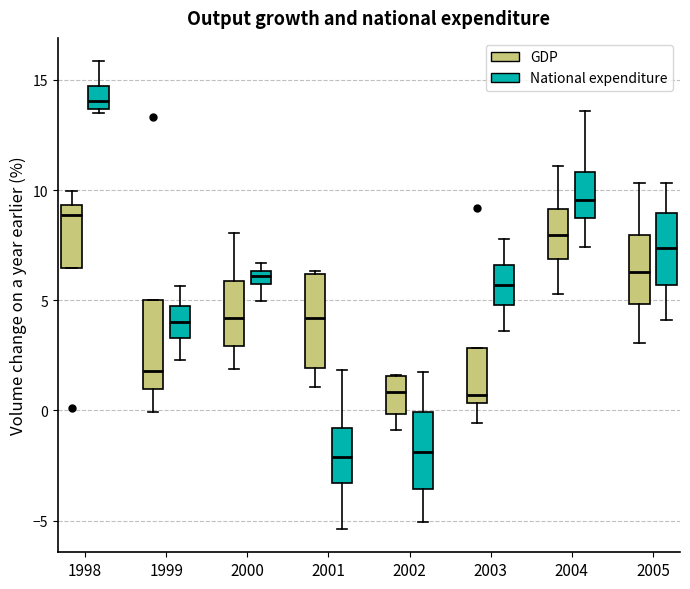

Where does the lower whisker of the box for 1999 (GDP) end on the y-axis? The values are not printed on the chart, so give them approximately, as read against the axis.

0.0